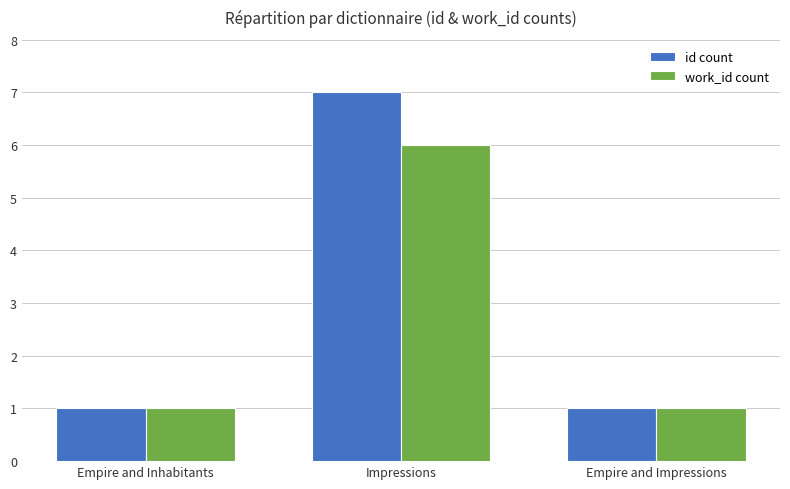

What is the label of the 2nd bar from the right?

Impressions